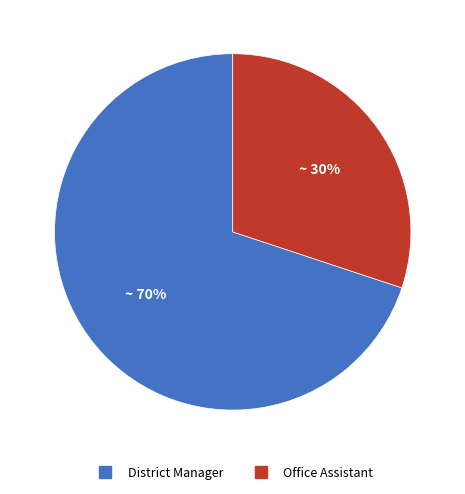

Does Office Assistant account for over 50% of the chart?

No